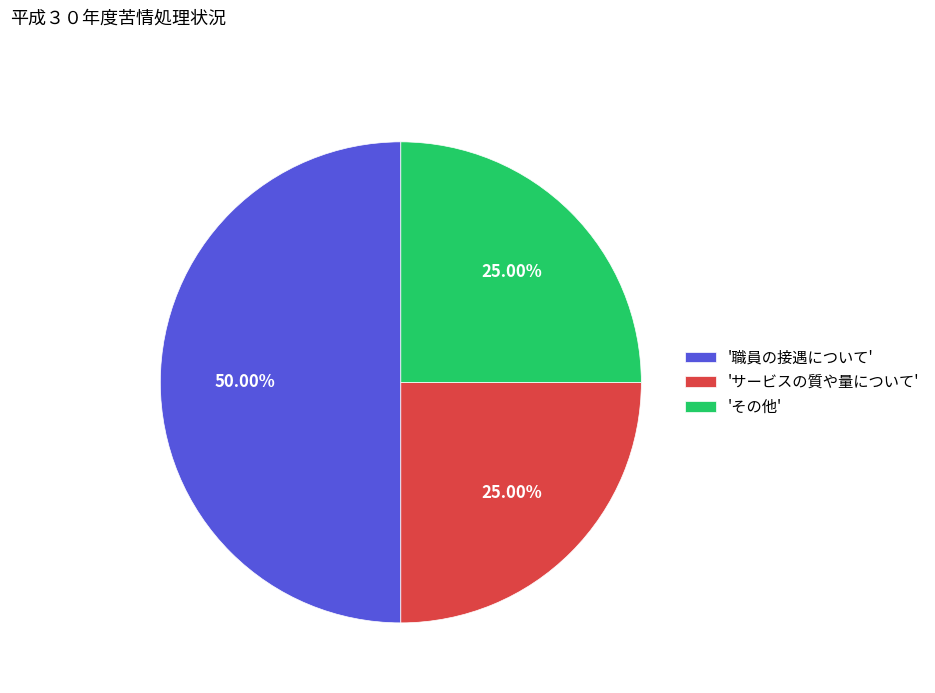

Which slice is the largest?

'職員の接遇について'